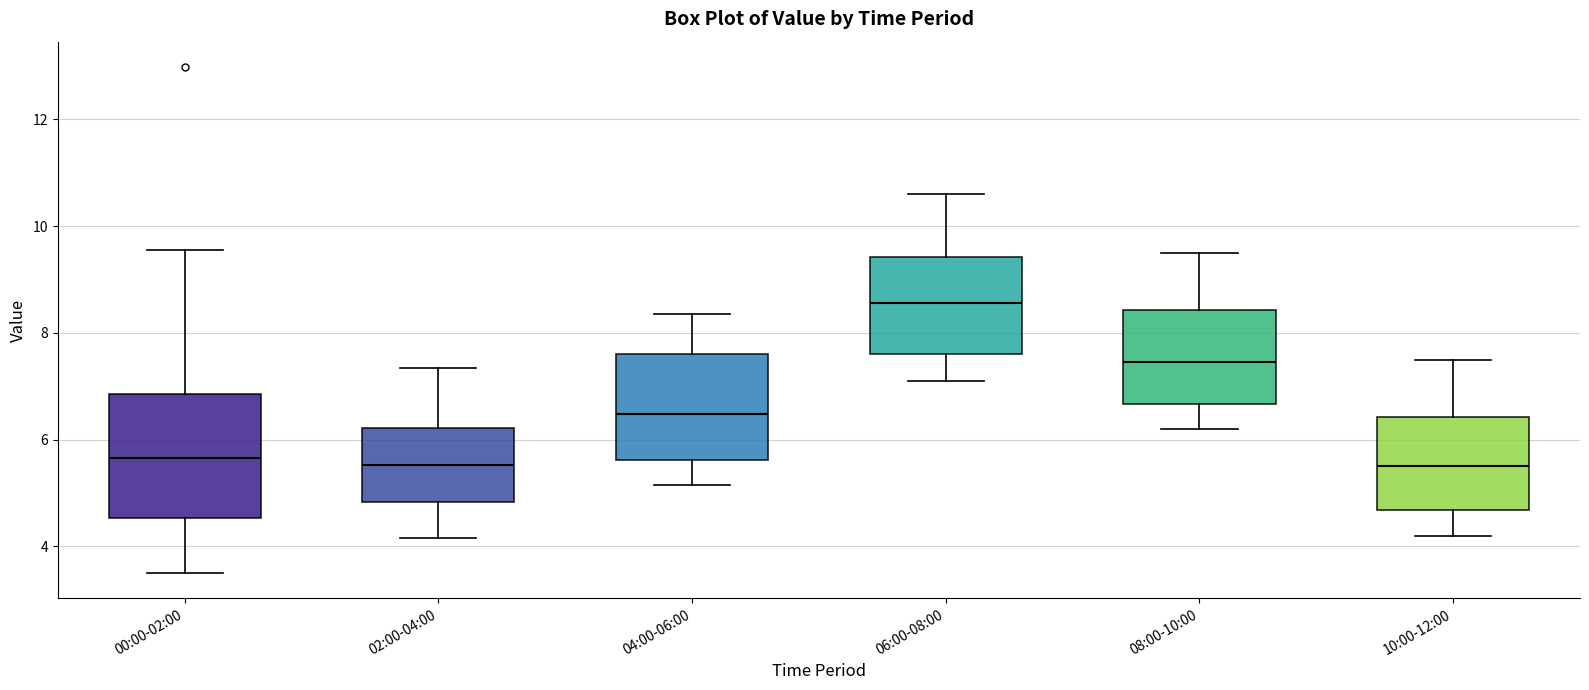

Reading left to right, read every box against the y-axis: the position of its median line, the range the box covers, and the ends of its whiskers. The values are not printed on the chart, so give them approximately, as read against the axis.

00:00-02:00: median 5.6, box 4.6 to 6.8, whiskers 3.6 to 9.6
02:00-04:00: median 5.6, box 4.8 to 6.2, whiskers 4.2 to 7.4
04:00-06:00: median 6.4, box 5.6 to 7.6, whiskers 5.2 to 8.4
06:00-08:00: median 8.6, box 7.6 to 9.4, whiskers 7.2 to 10.6
08:00-10:00: median 7.4, box 6.6 to 8.4, whiskers 6.2 to 9.6
10:00-12:00: median 5.6, box 4.6 to 6.4, whiskers 4.2 to 7.6